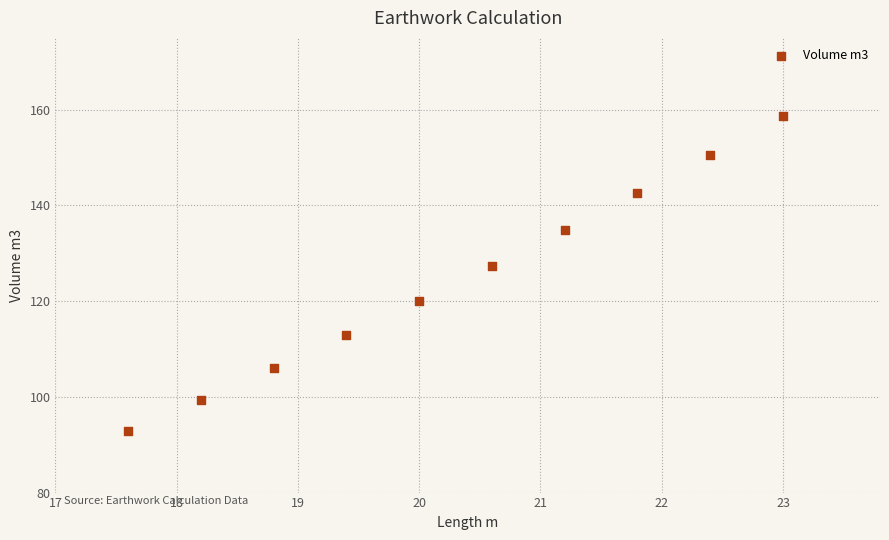

What is the range of X values (max minus min)?

5.4